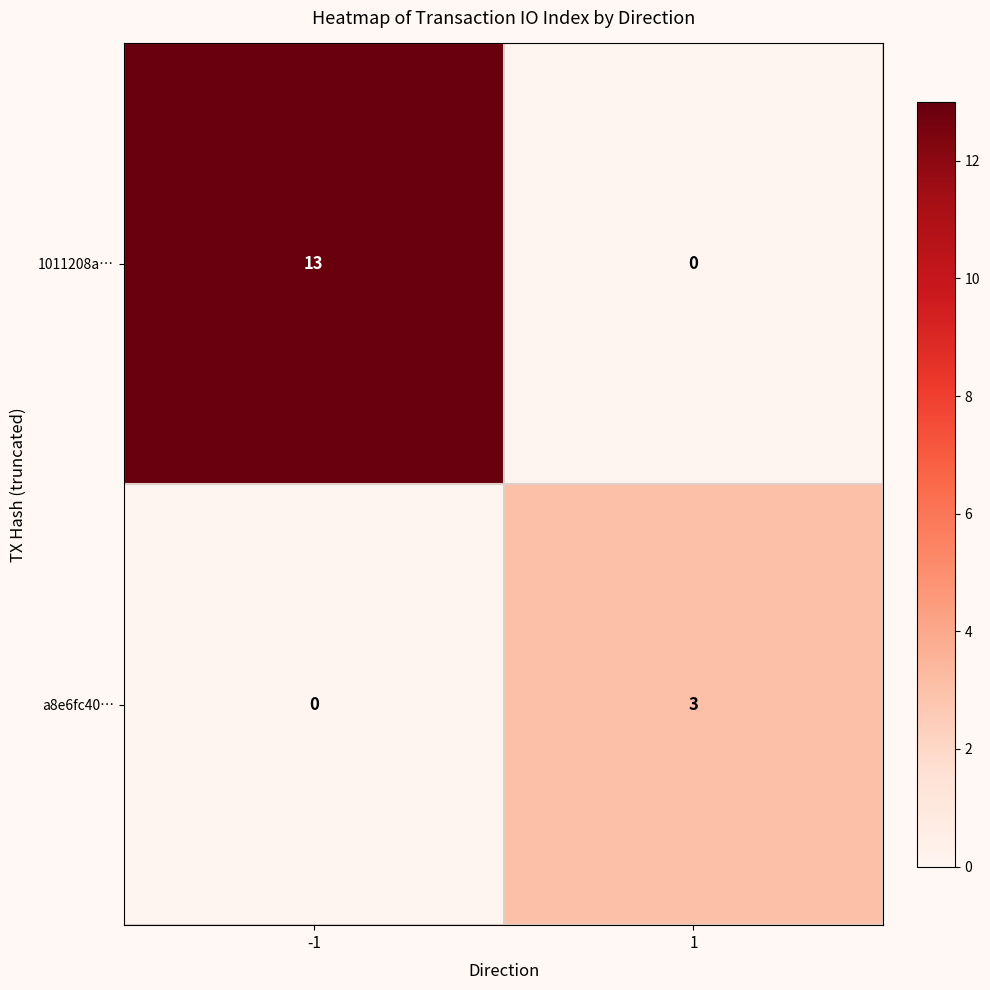

True or false: a8e6fc40… has a value of 4 at 1.

False